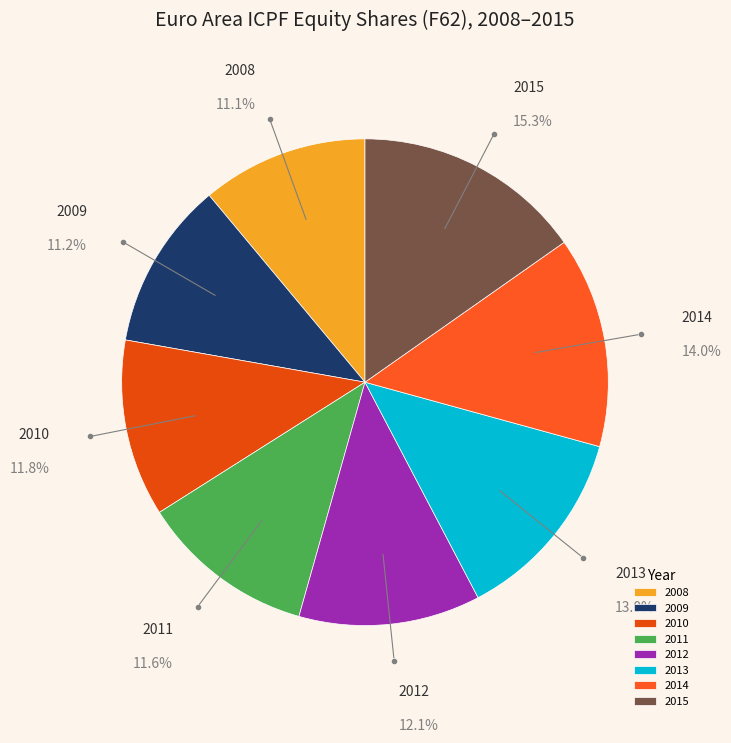

To the nearest percent, what is the average slice percentage?

12%